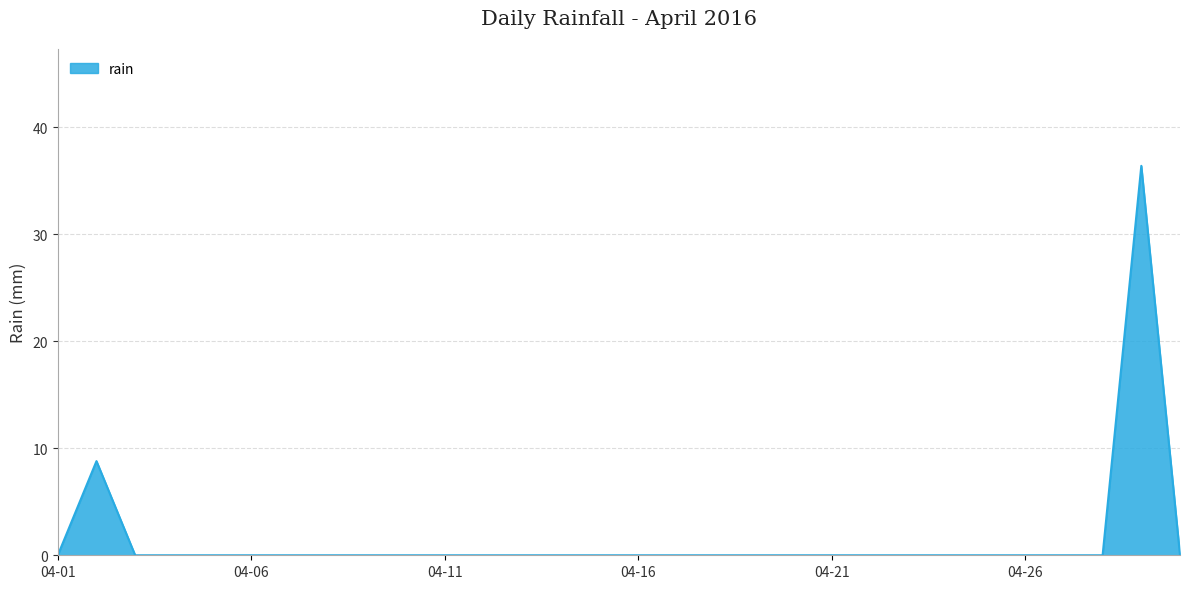

What is the average value?

1.5